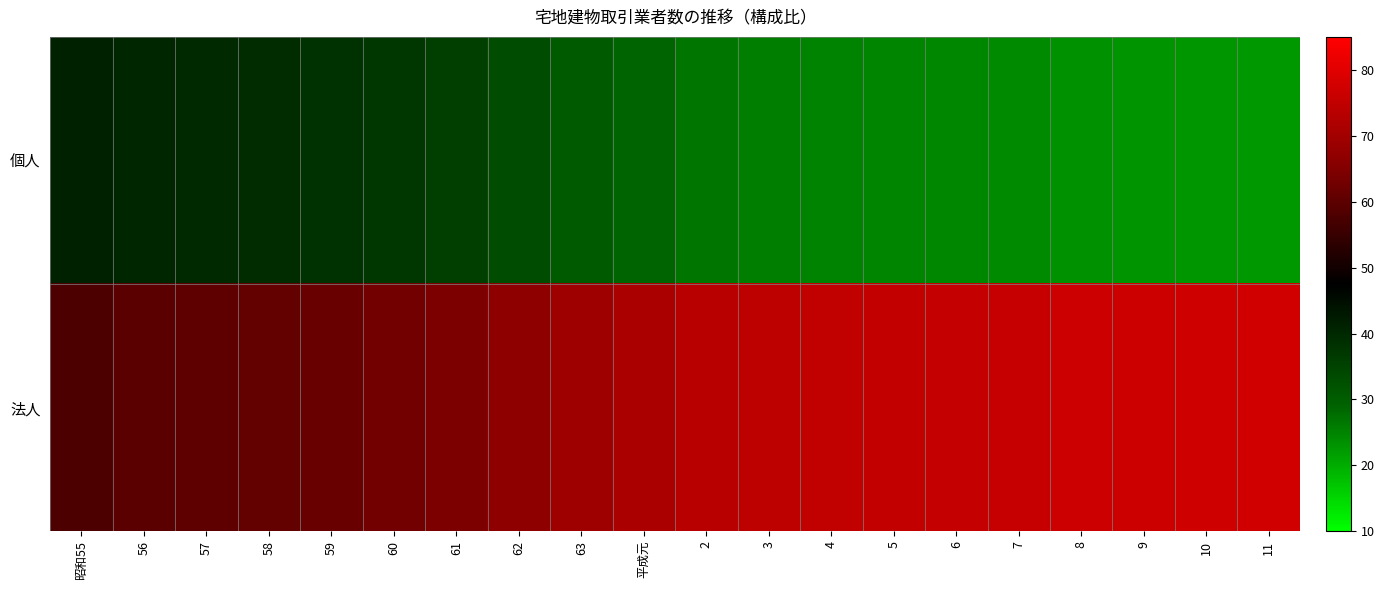

How many series are shown in this chart?

2